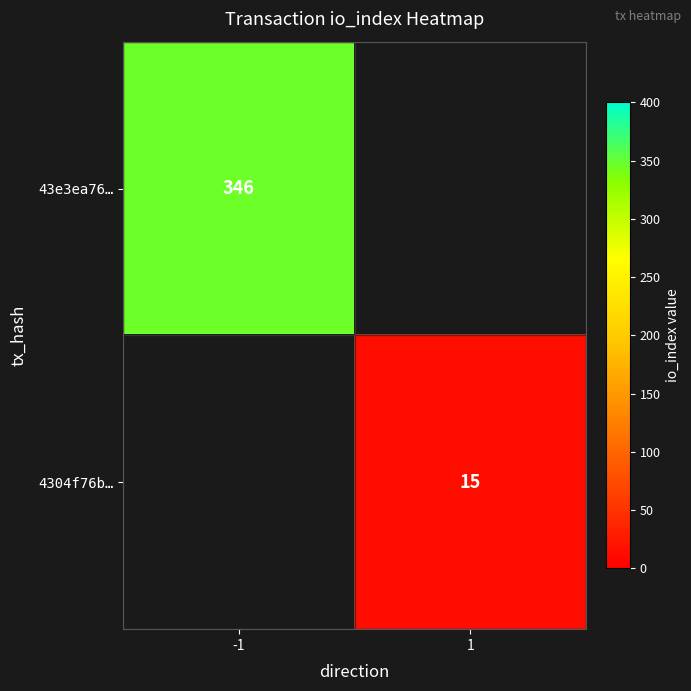

The 4304f76b… series shows 6 at 1. True or false?

False